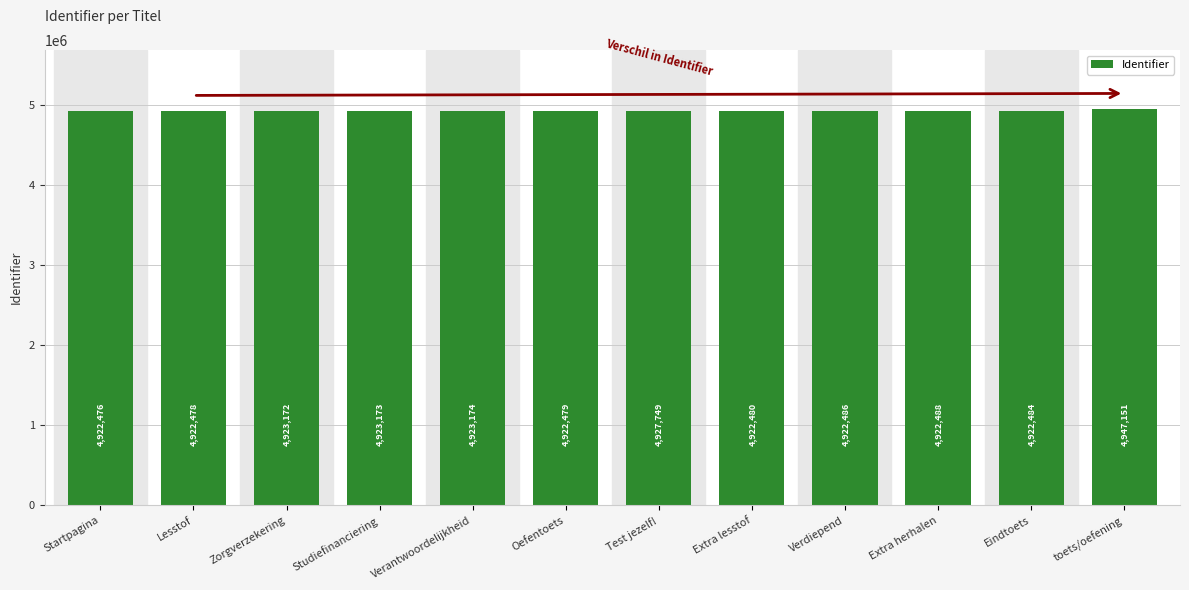

What is the smallest value displayed?

4922476